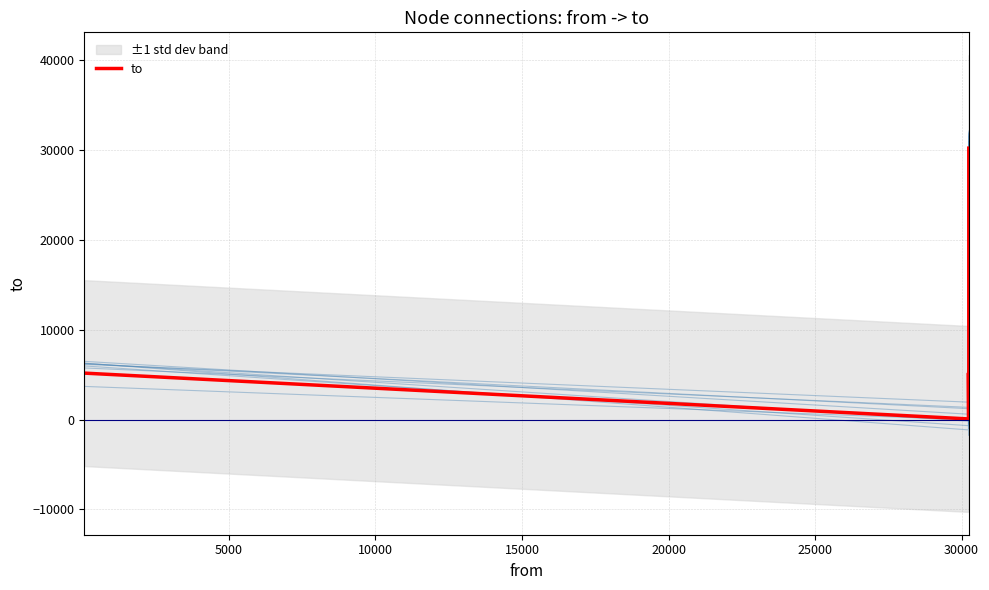

How many lines are shown in the chart?

1